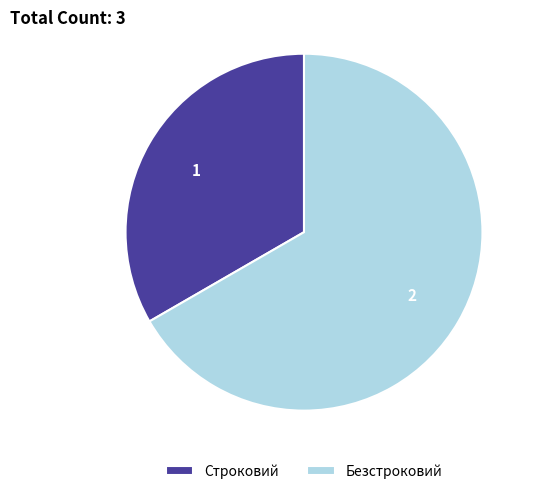

Is it true that Безстроковий is 54% of the pie?

False